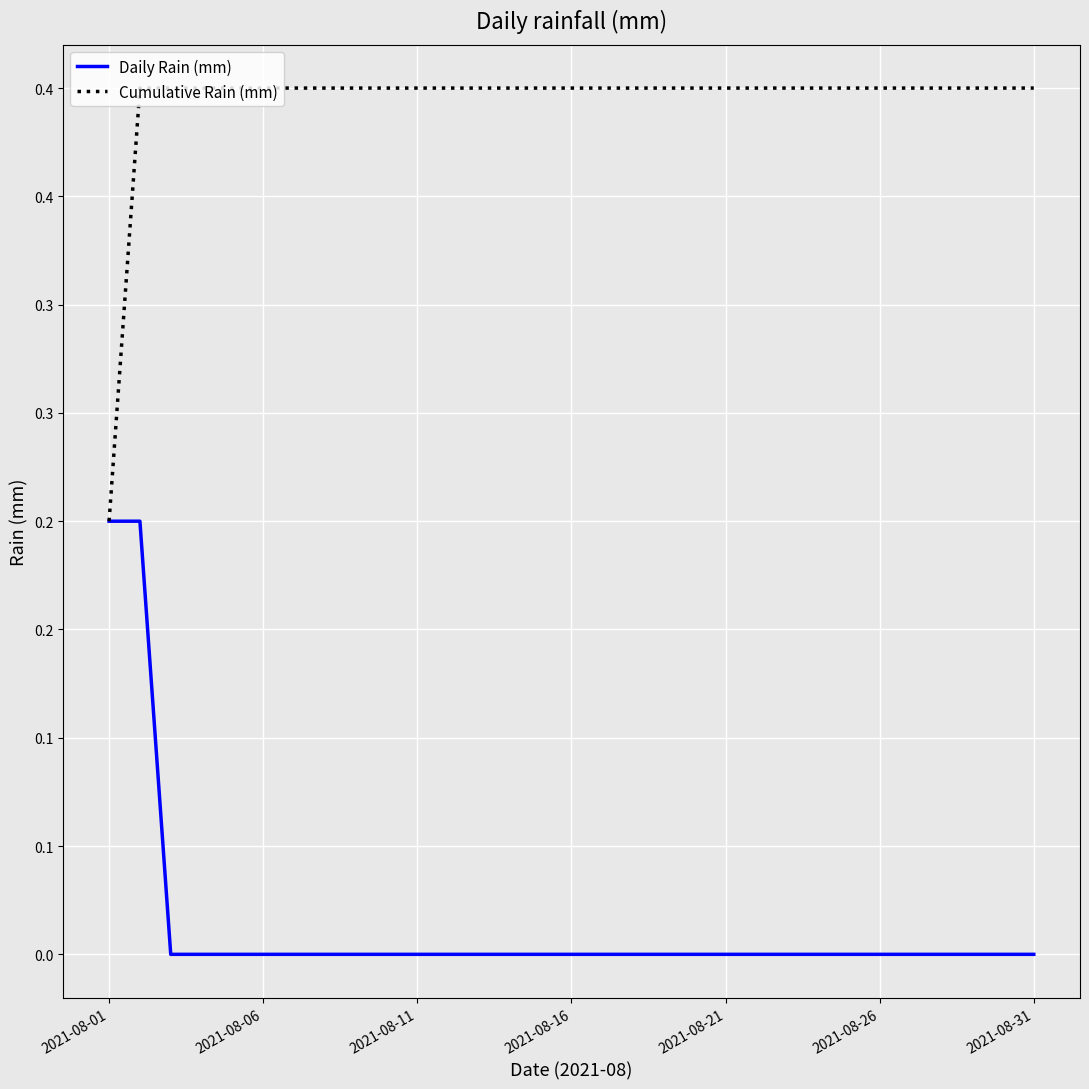

Does the chart have visible grid lines?

Yes